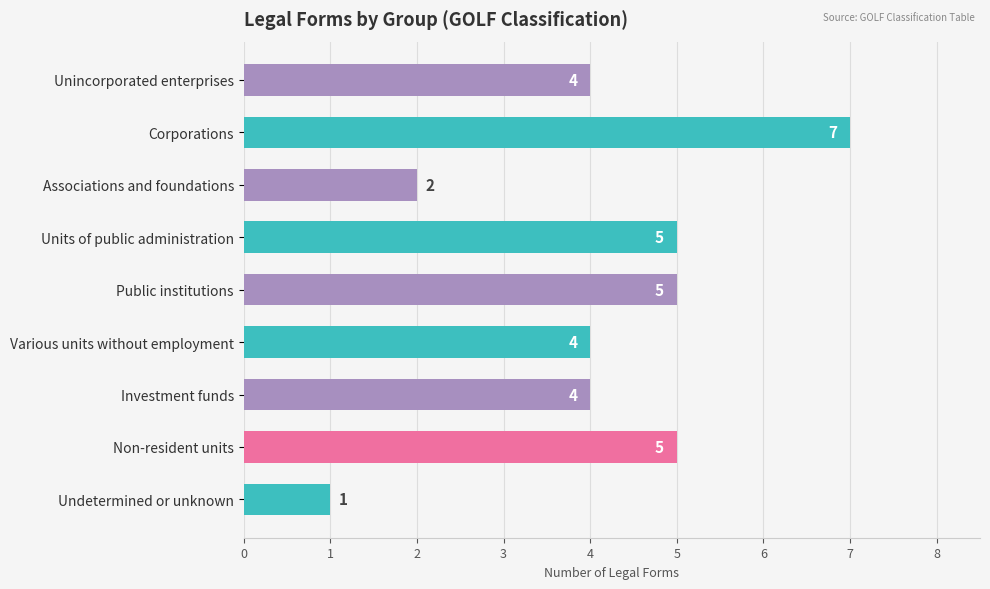

What is the greatest value displayed?

7